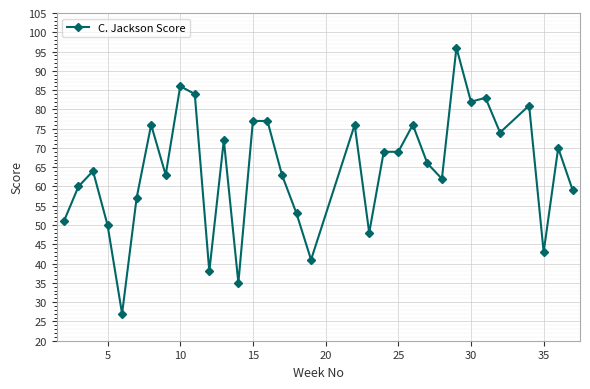

What is the difference between the maximum and second lowest values?

61